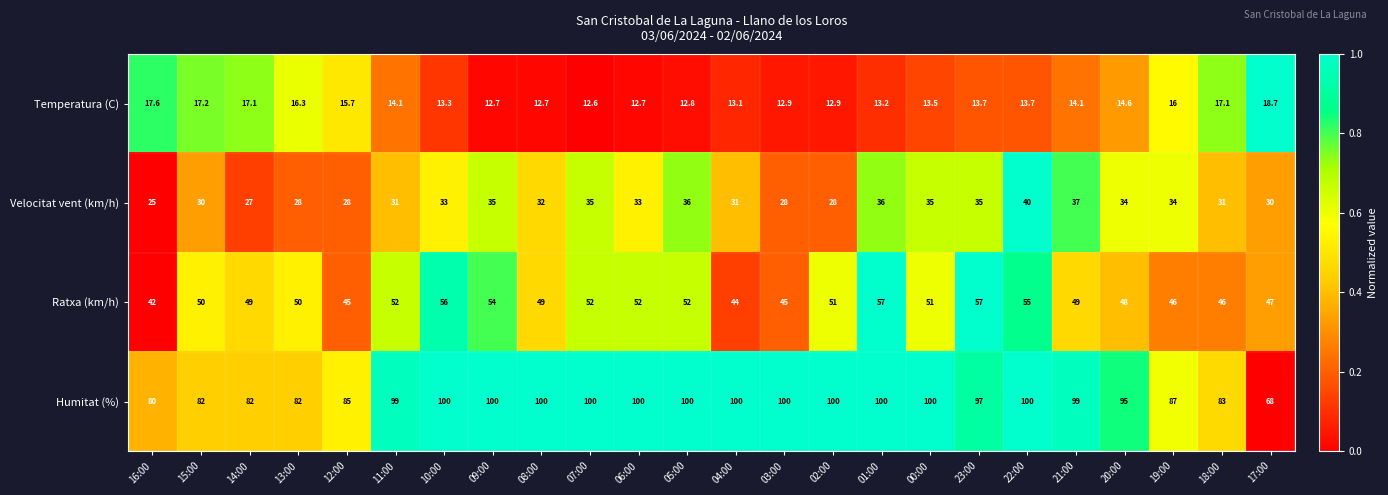

The value of Velocitat vent (km/h) at 20:00 is 34.0. True or false?

True